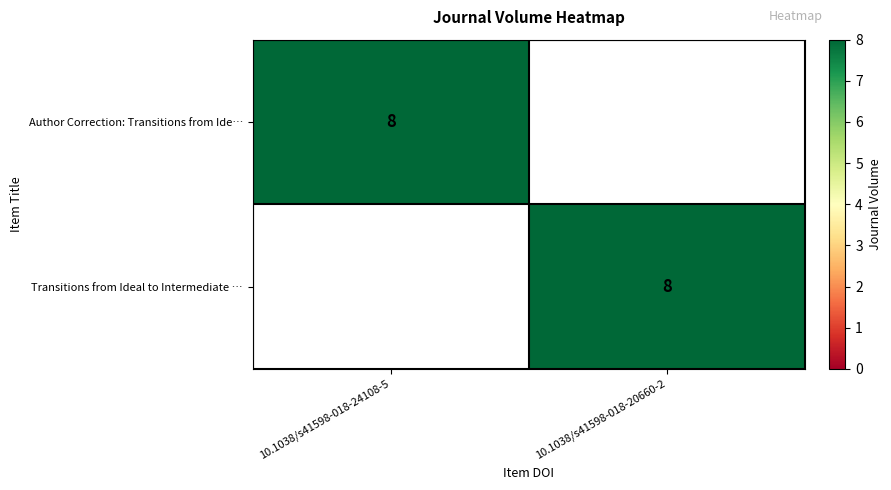

At which category is the sum across all series the highest?

10.1038/s41598-018-24108-5